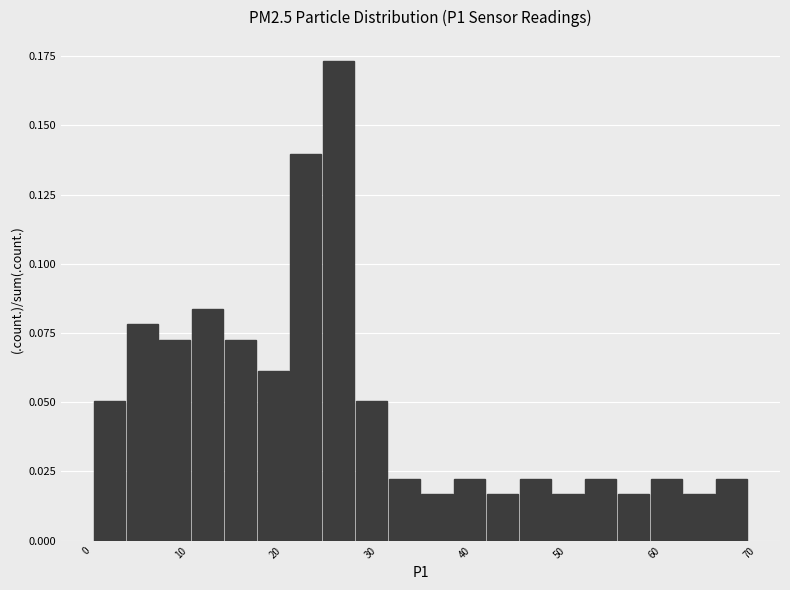

Around what value on the x-axis is the tallest bar? Give the approximate position of its centre, as read against the axis.

27